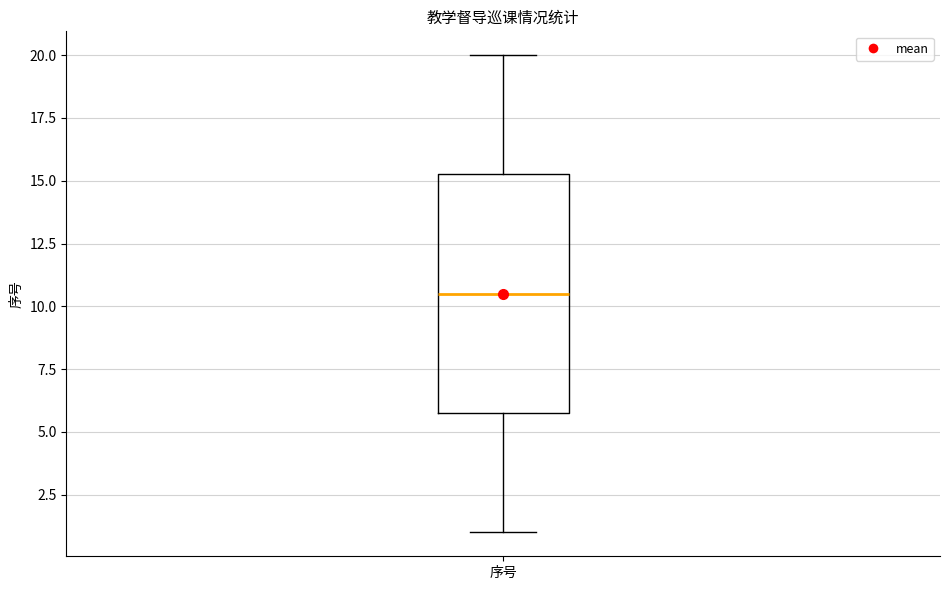

Transcribe this box plot: give where the median line is, the range the box spans, and where the two whiskers end, as read against the y-axis. The values are not printed on the chart, so give them approximately, as read against the axis.

median 10.5, box 6.0 to 15.5, whiskers 1.0 to 20.0